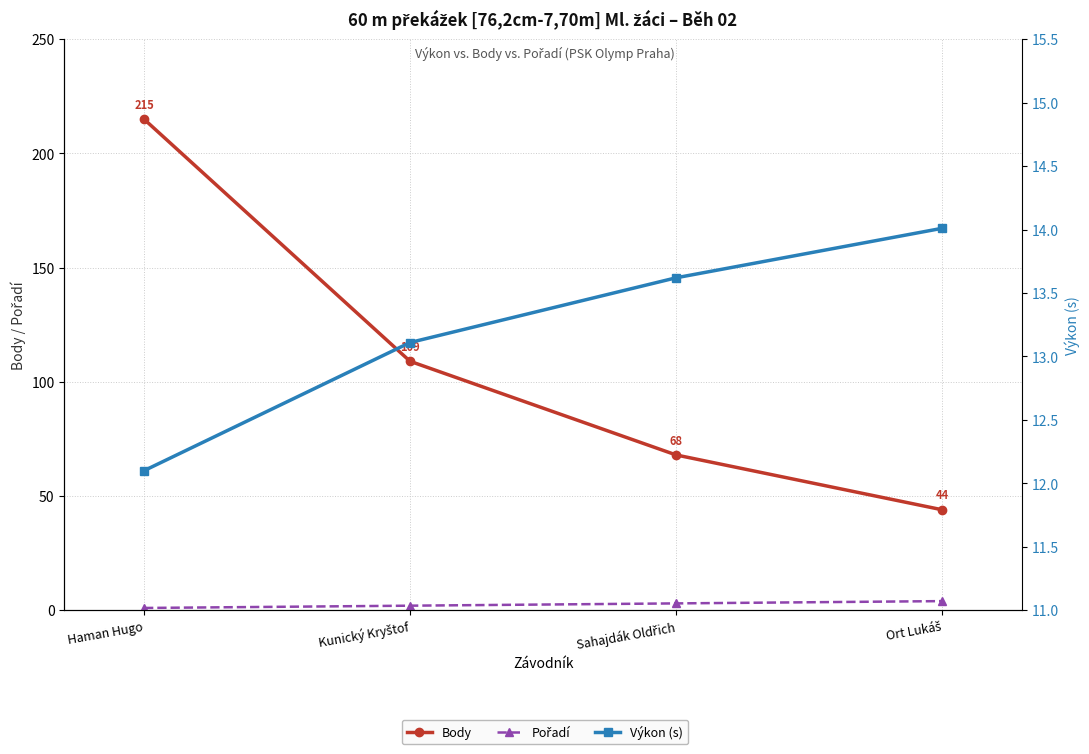

True or false: Body and Výkon (s) intersect in this chart.

False